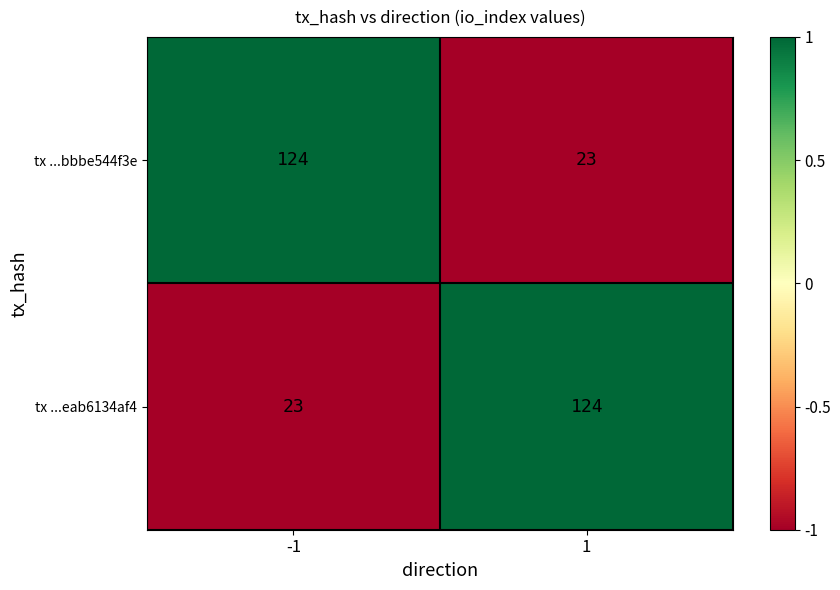

True or false: tx ...eab6134af4 has a value of 23 at -1.

True